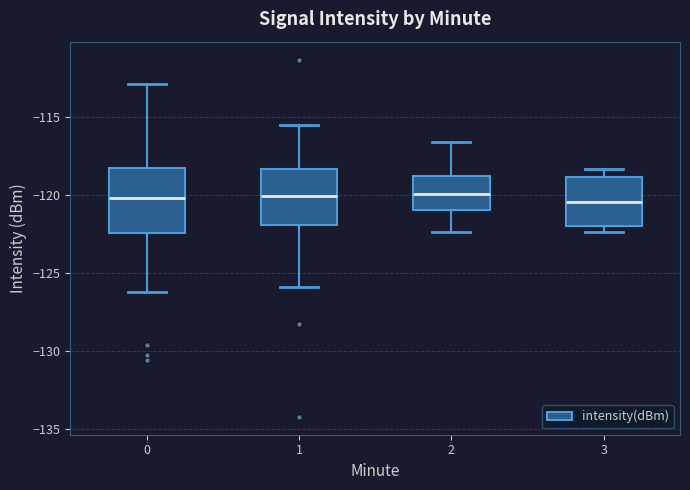

Reading left to right, transcribe this box plot: for each box, give where its median line is, the range the box spans, and where its two whiskers end, as read against the y-axis. The values are not printed on the chart, so give them approximately, as read against the axis.

0: median -120.0, box -122.5 to -118.5, whiskers -126.5 to -113.0
1: median -120.0, box -122.0 to -118.5, whiskers -126.0 to -115.5
2: median -120.0, box -121.0 to -119.0, whiskers -122.5 to -116.5
3: median -120.5, box -122.0 to -119.0, whiskers -122.5 to -118.5